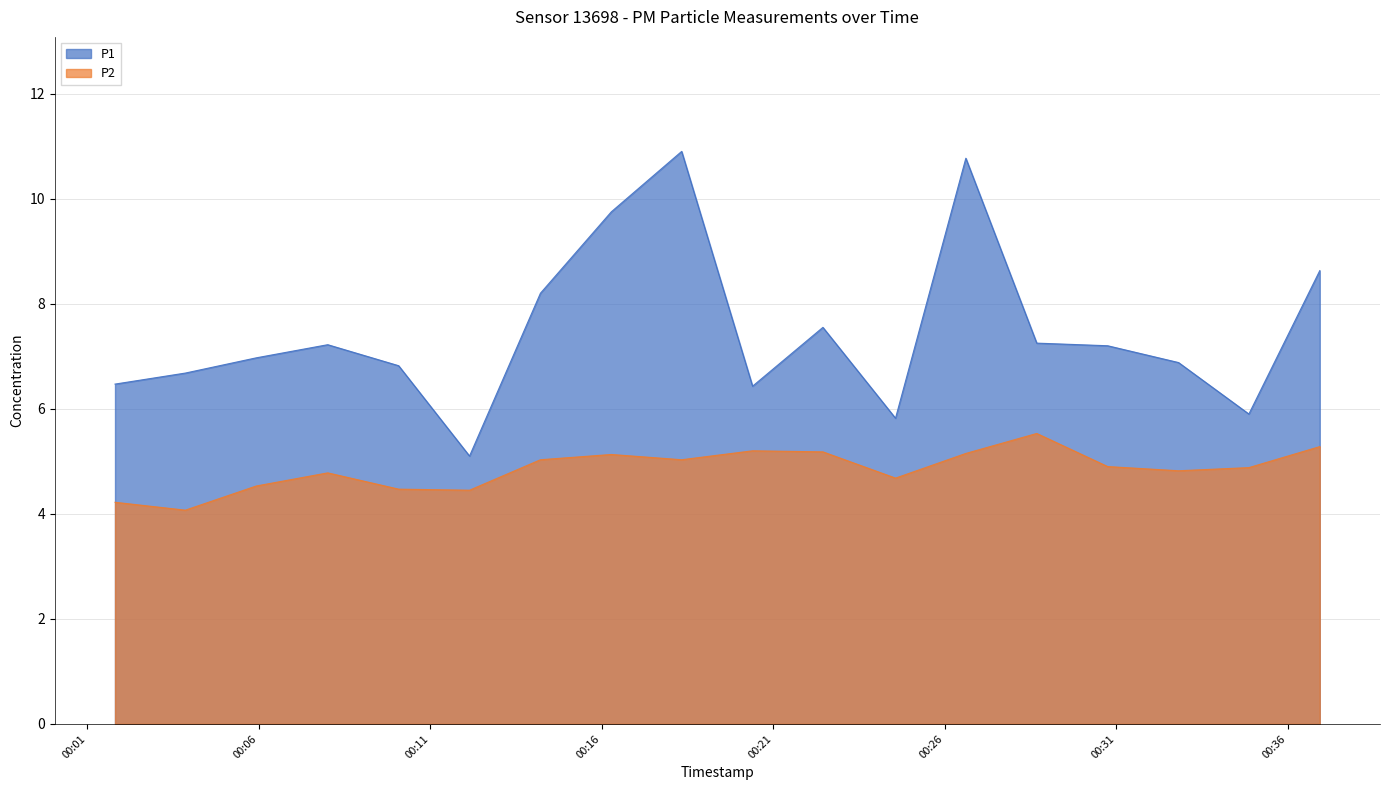

What are all the series names shown in the legend?

P1, P2